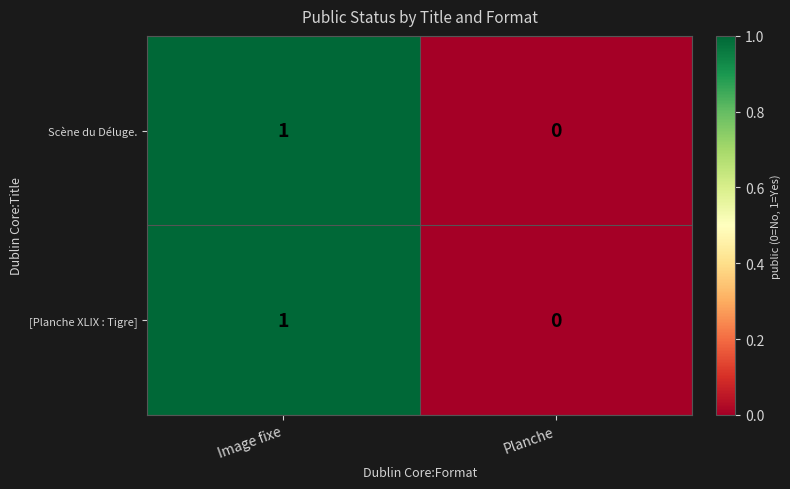

Rank the categories by Scène du Déluge. value from highest to lowest.

Image fixe, Planche